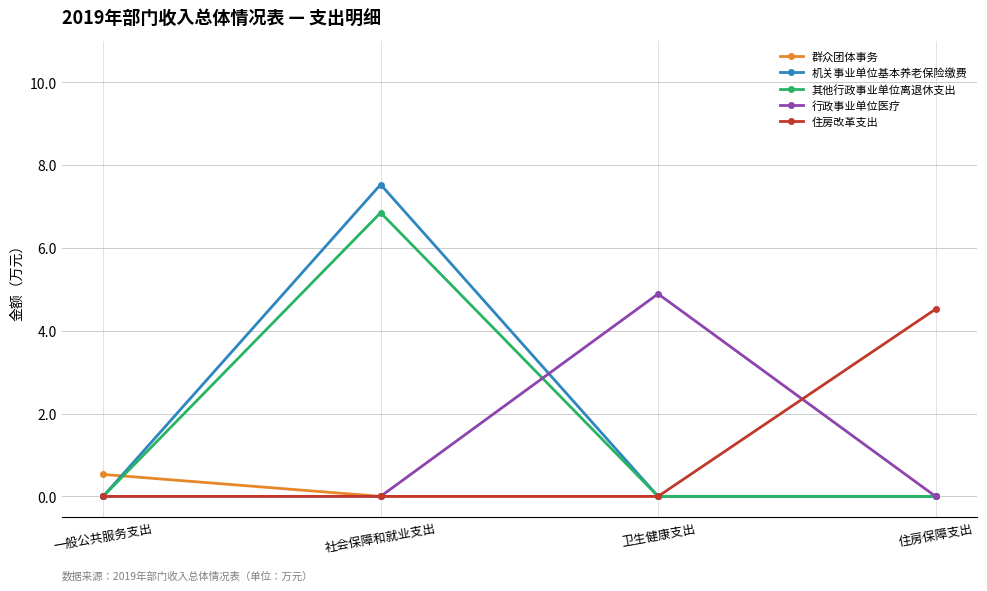

True or false: 住房改革支出 has more than 2 interior local peaks.

False